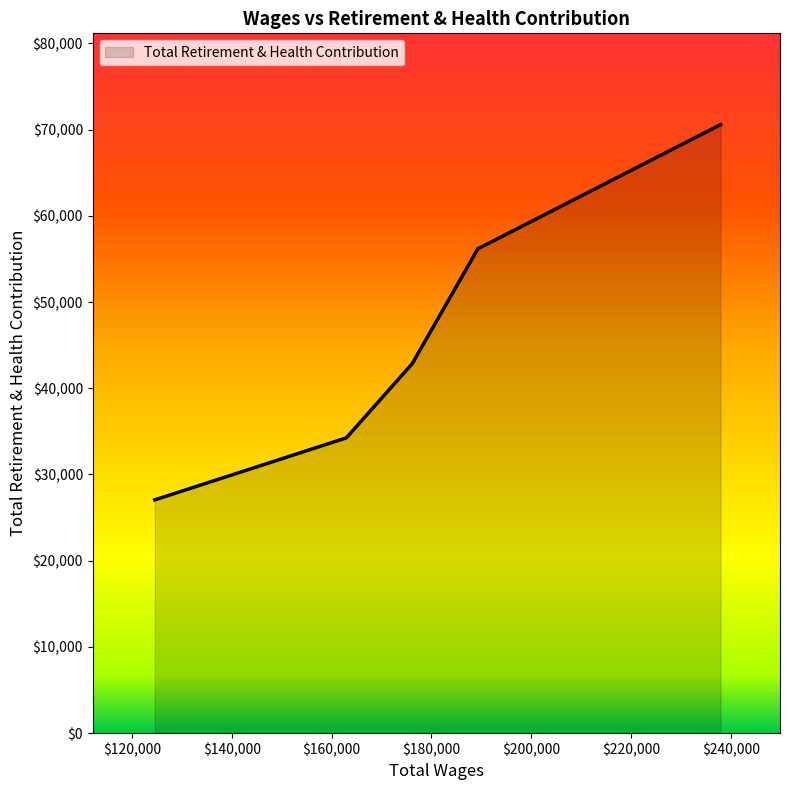

How many lines are shown in the chart?

1